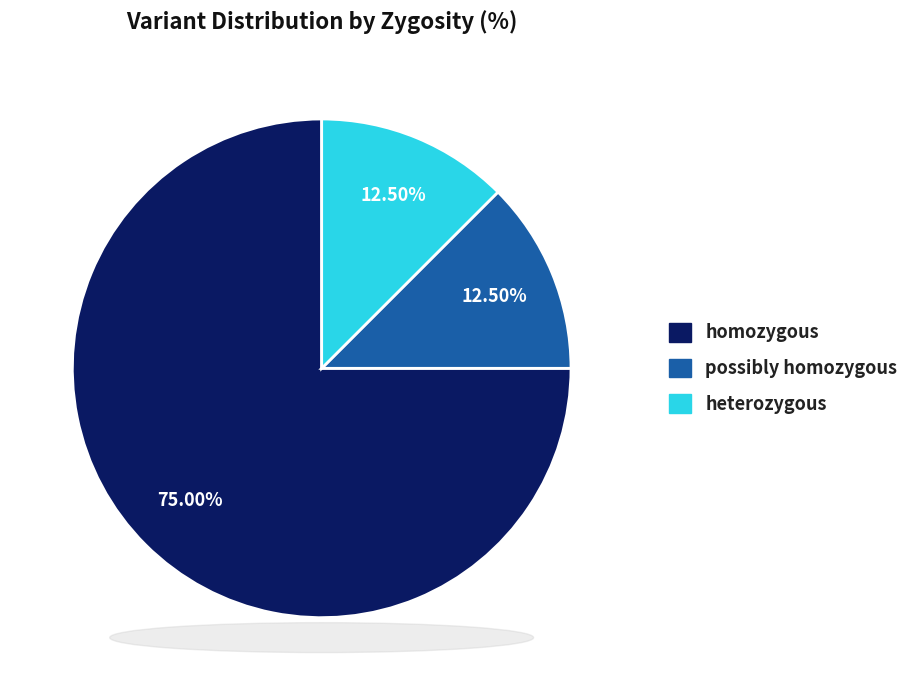

Does any single category account for the majority?

Yes